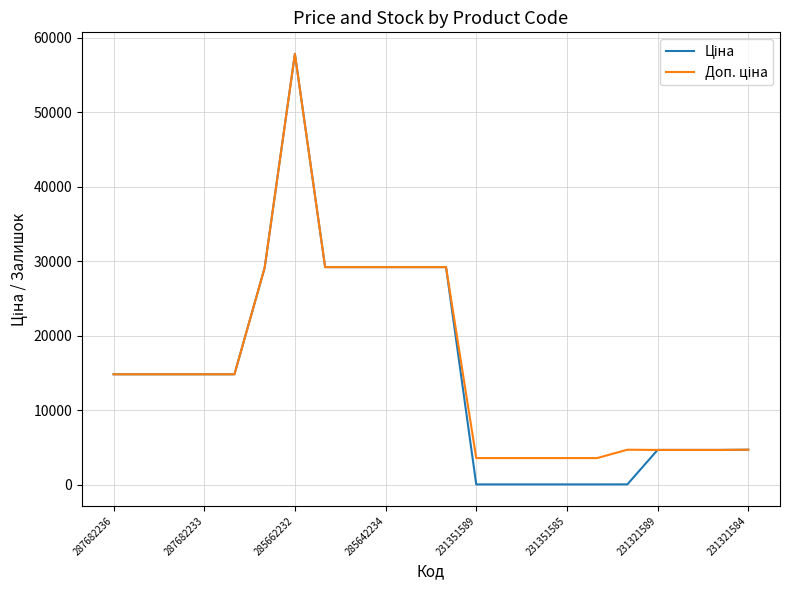

What is the greatest value displayed?

57826.2